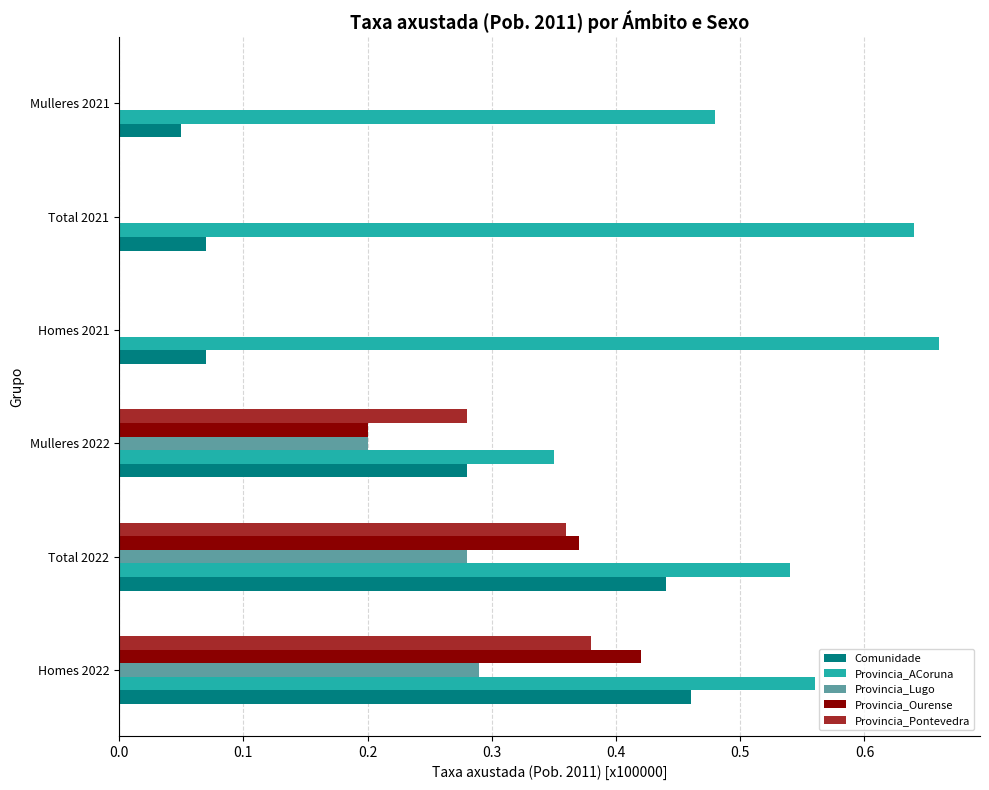

The value of Provincia_Lugo at Homes 2021 is 0.0. True or false?

True